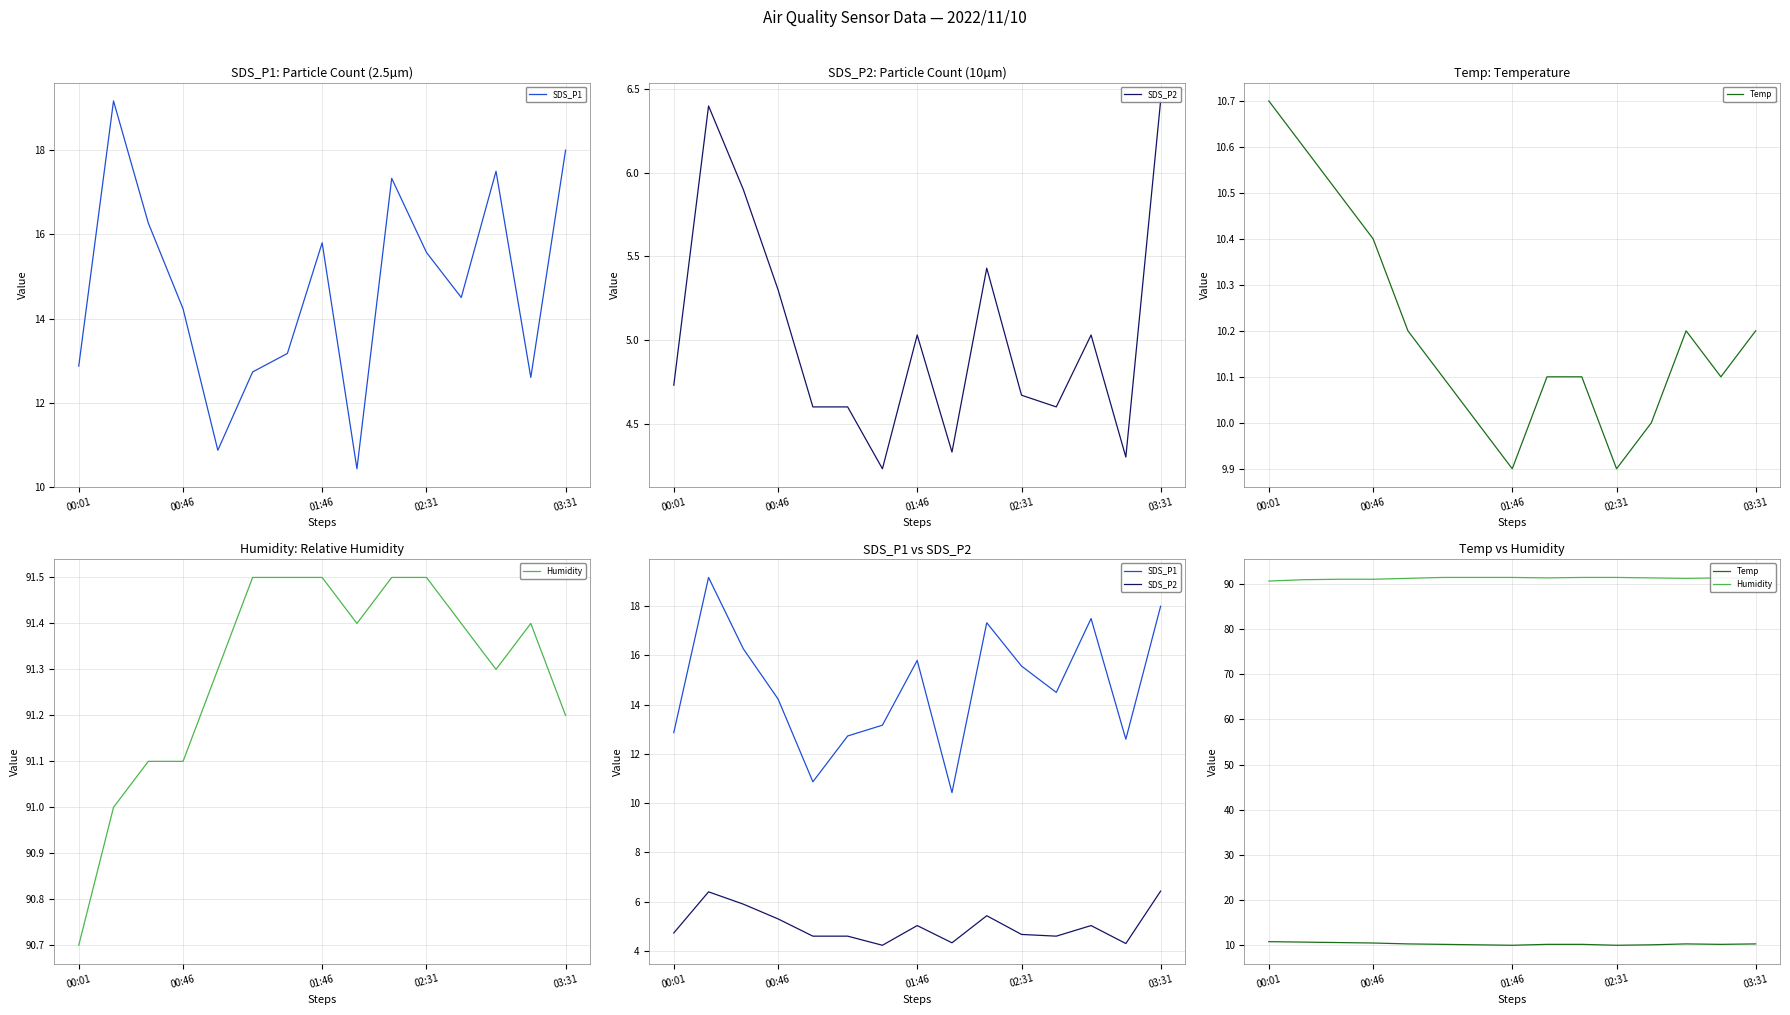

The value of Humidity at 00:01 is 134.4. True or false?

False